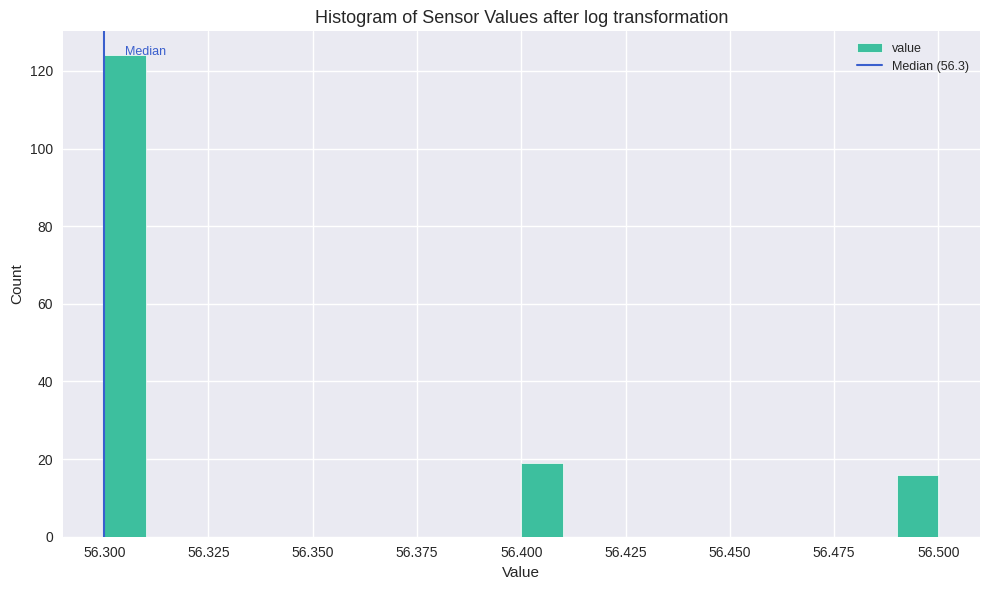

Around what value on the x-axis is the tallest bar? Give the approximate position of its centre, as read against the axis.

56.305